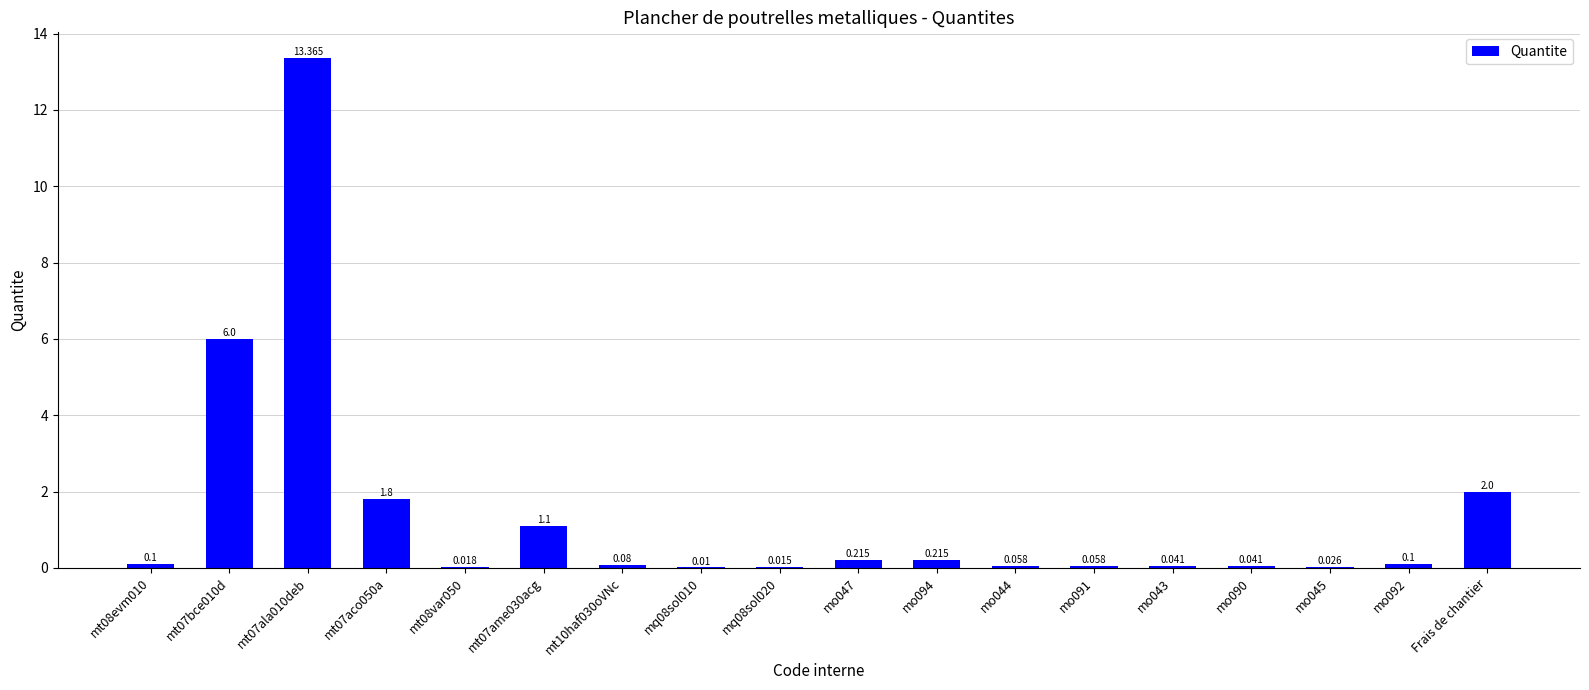

What is the greatest value displayed?

13.4